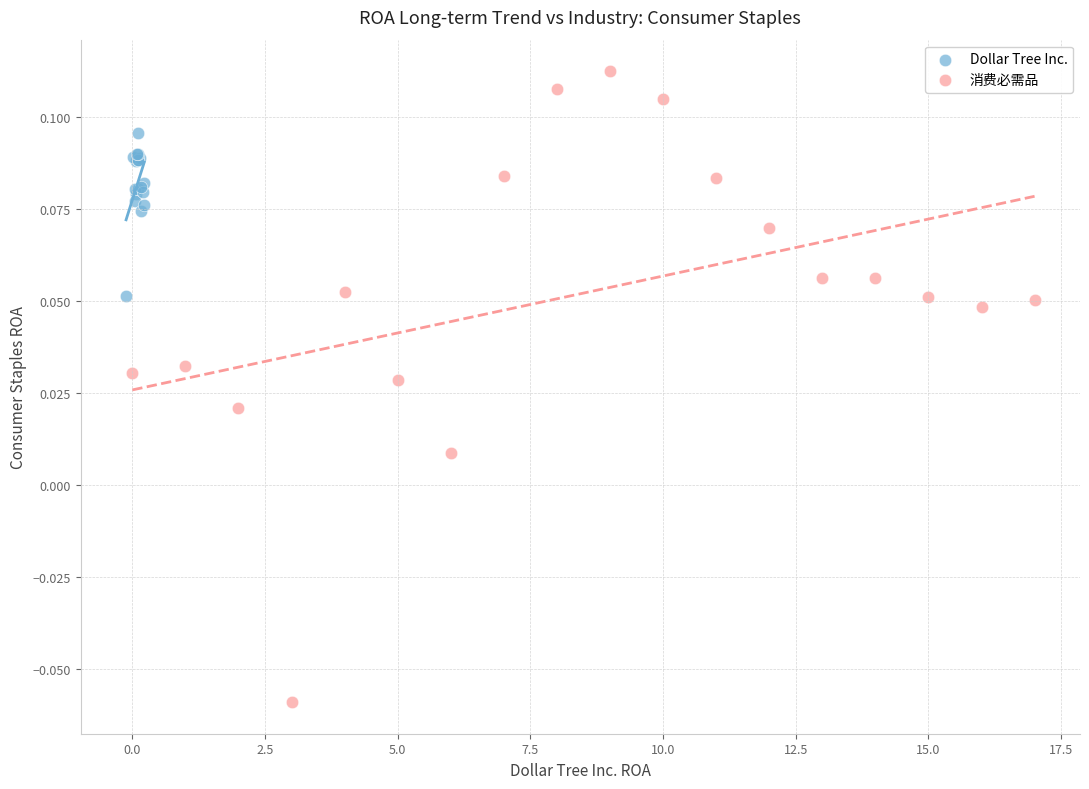

Which series reaches the maximum Y coordinate?

消费必需品